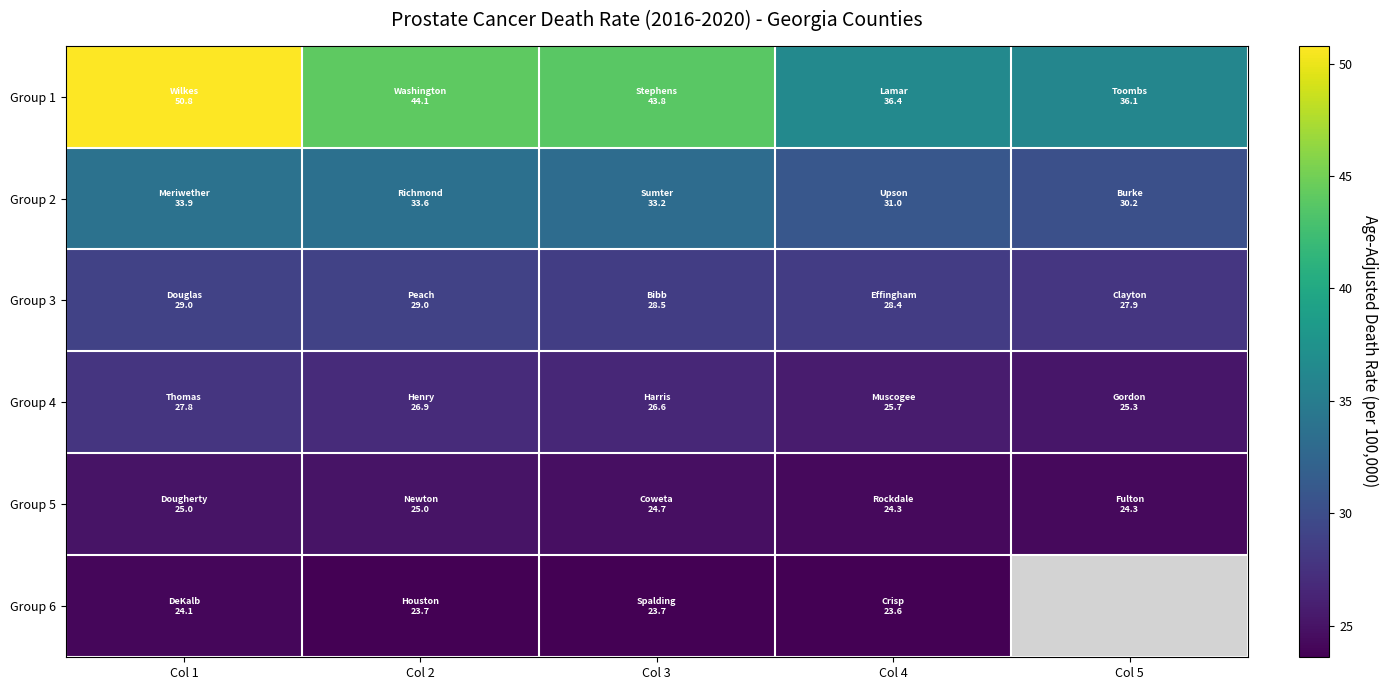

Is it true that Group 4 equals 25.7 at Col 4?

True